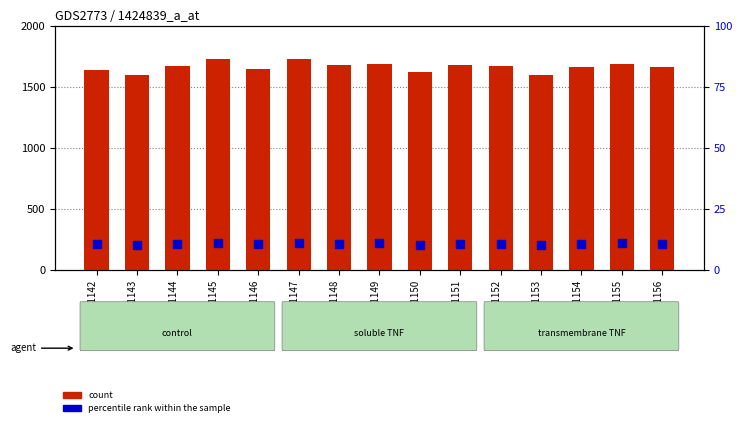

What is the value of the count bar at the 8th from the left?

1683.0